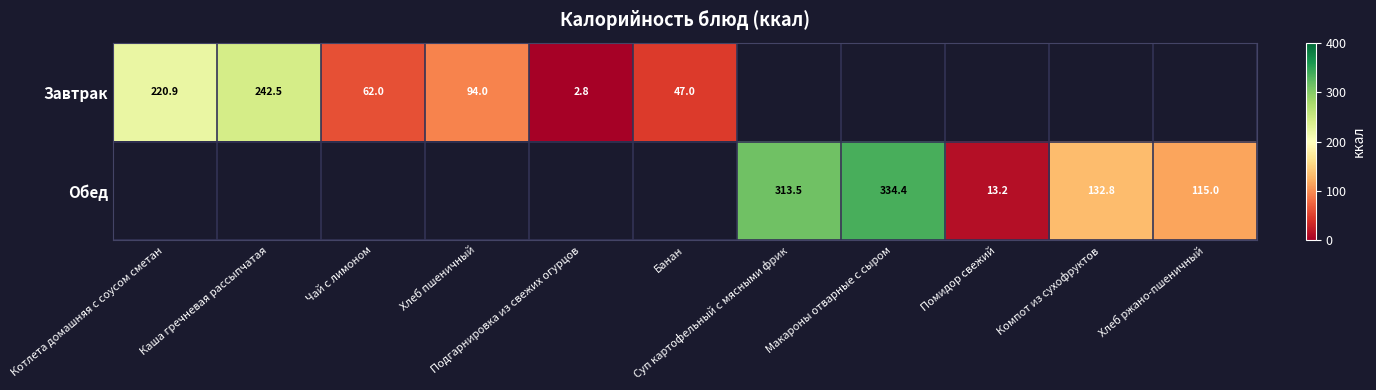

At which label does Завтрак first exceed 242?

Каша гречневая рассыпчатая